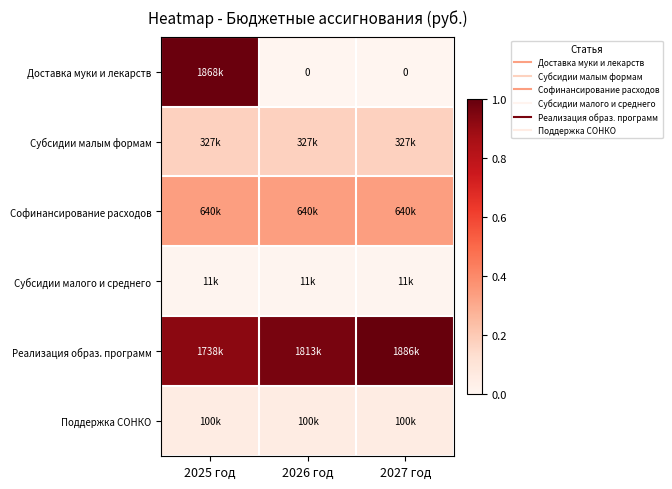

Is the value of Доставка муки и лекарств at 2027 год greater than the value of Субсидии малого и среднего at 2025 год?

No